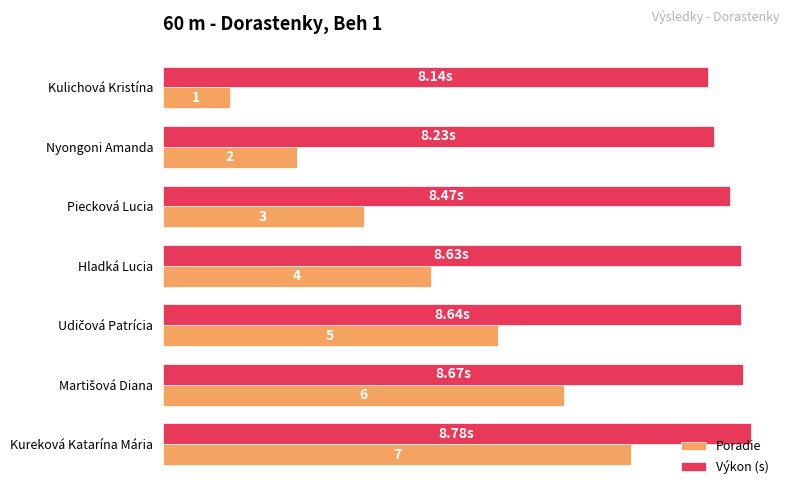

Which series has the largest total across all categories?

Výkon (s)